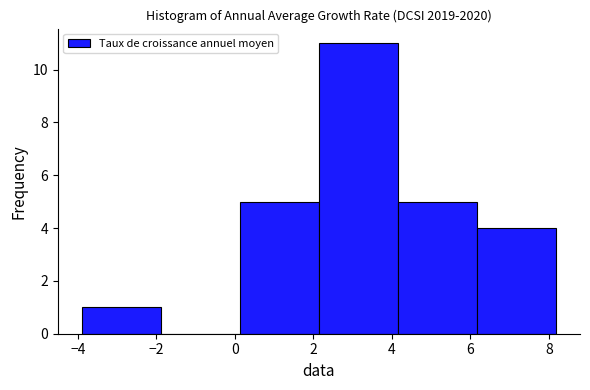

Reading left to right, list every bar in this chart as the range it spans on the x-axis followed by its height. Neither the bar edges nor the heights are printed on the chart, so give them approximately, as read against the axes.

-4.0 to -1.8: 1
-1.8 to 0.2: 0
0.2 to 2.2: 5
2.2 to 4.2: 11
4.2 to 6.2: 5
6.2 to 8.2: 4